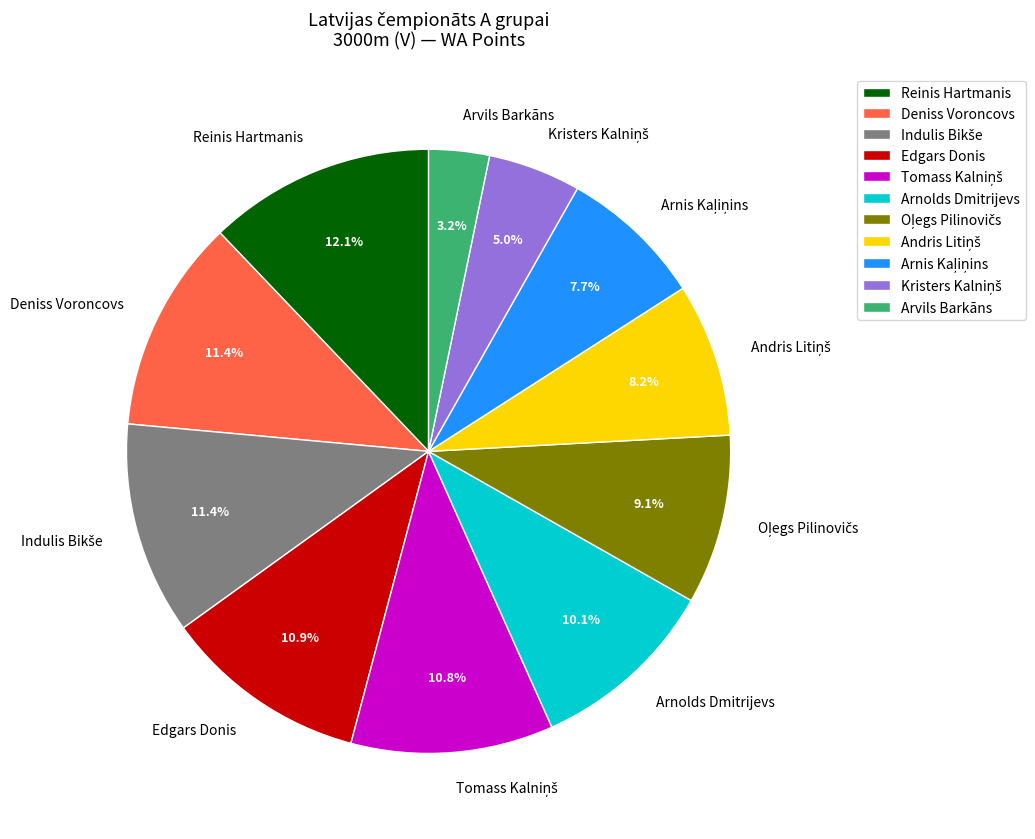

Approximately how many times larger is the value at Reinis Hartmanis compared to Edgars Donis?

1.1